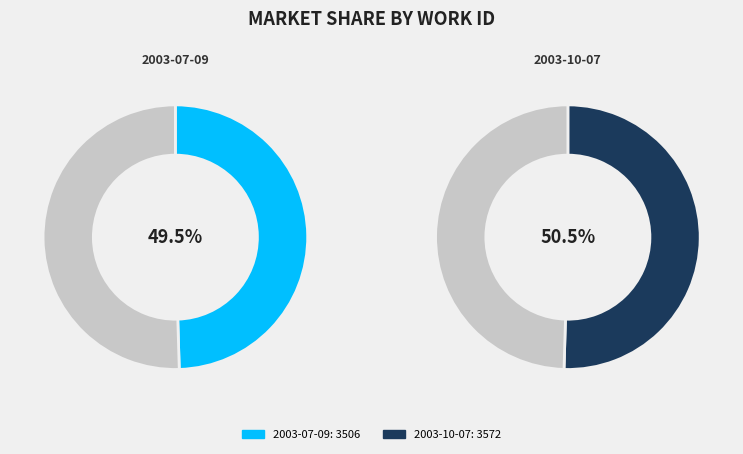

To the nearest percent, what is the difference between the largest and smallest slice percentages?

1%